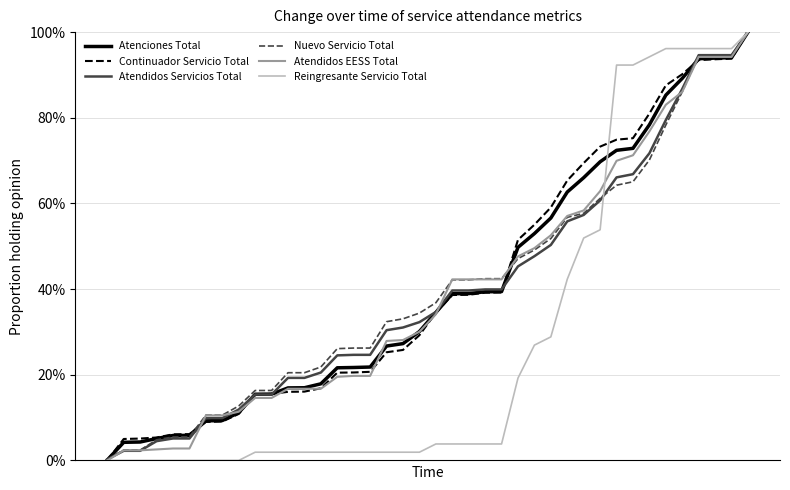

Which series has the largest total across all categories?

Continuador Servicio Total